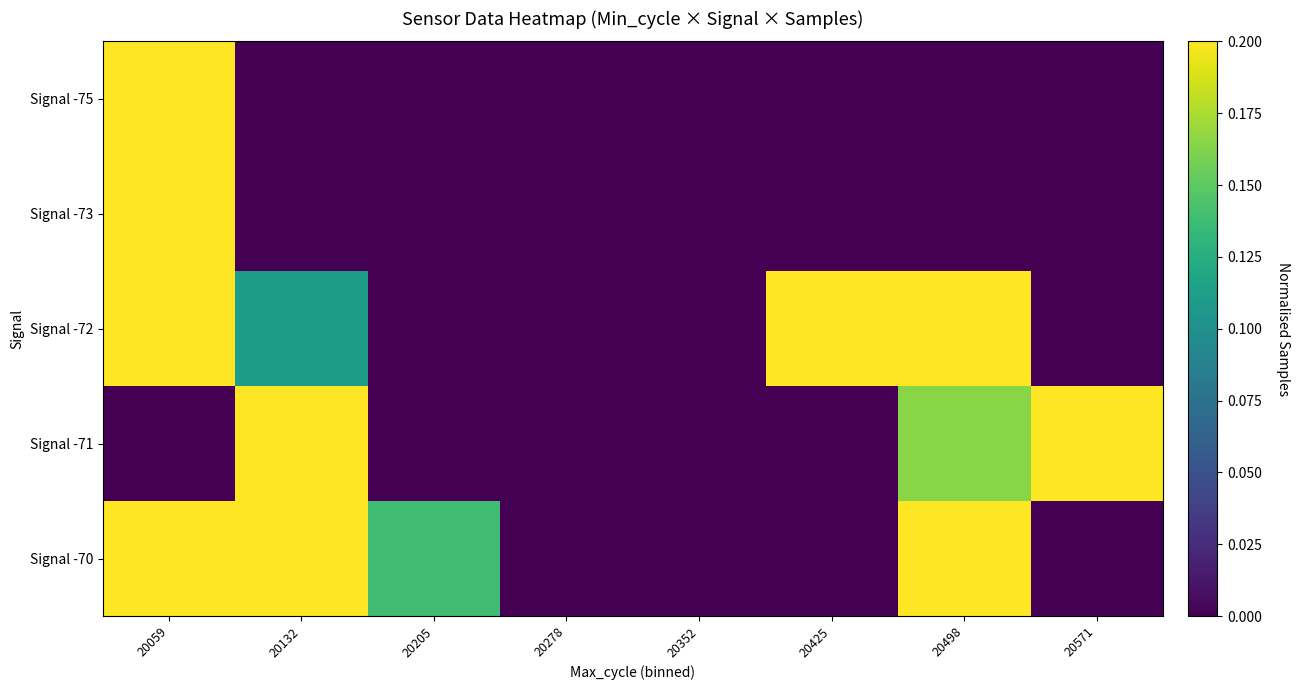

Reading right to left, what are all the values shown in this chart?

Signal -75: 20571=0.0	20498=0.0	20425=0.0	20352=0.0	20278=0.0	20205=0.0	20132=0.0	20059=0.6
Signal -73: 20571=0.0	20498=0.0	20425=0.0	20352=0.0	20278=0.0	20205=0.0	20132=0.0	20059=0.3
Signal -72: 20571=0.0	20498=0.6	20425=0.3	20352=0.0	20278=0.0	20205=0.0	20132=0.1	20059=0.2
Signal -71: 20571=0.3	20498=0.2	20425=0.0	20352=0.0	20278=0.0	20205=0.0	20132=0.4	20059=0.0
Signal -70: 20571=0.0	20498=1.0	20425=0.0	20352=0.0	20278=0.0	20205=0.1	20132=0.5	20059=0.6